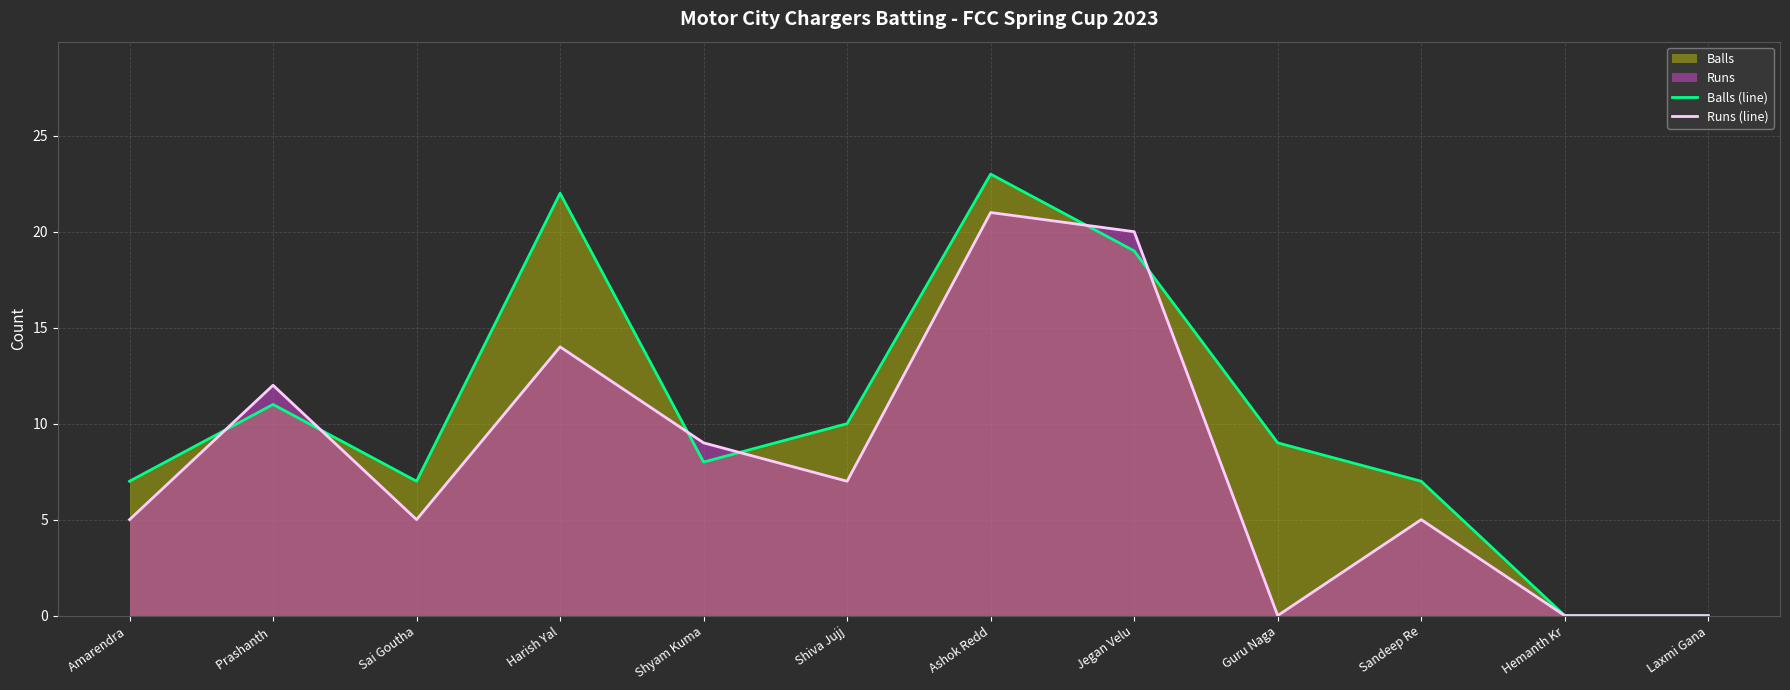

Which series has the largest total across all categories?

Balls (line)